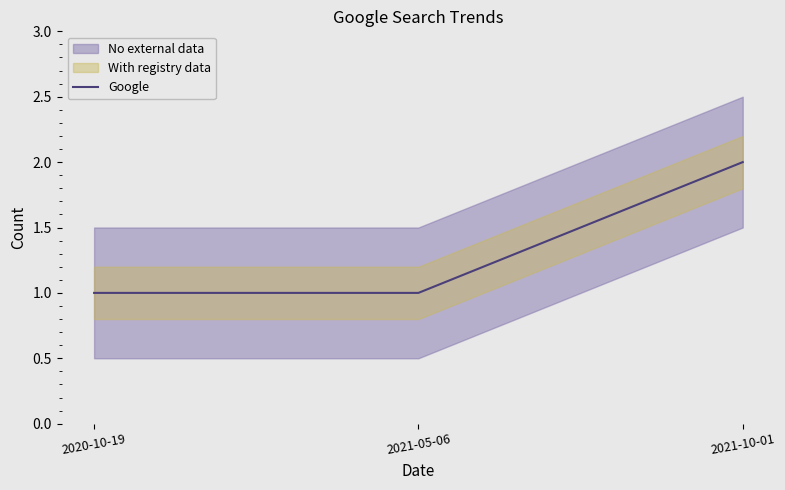

What is the difference between the values at 2021-05-06 and 2021-10-01?

1